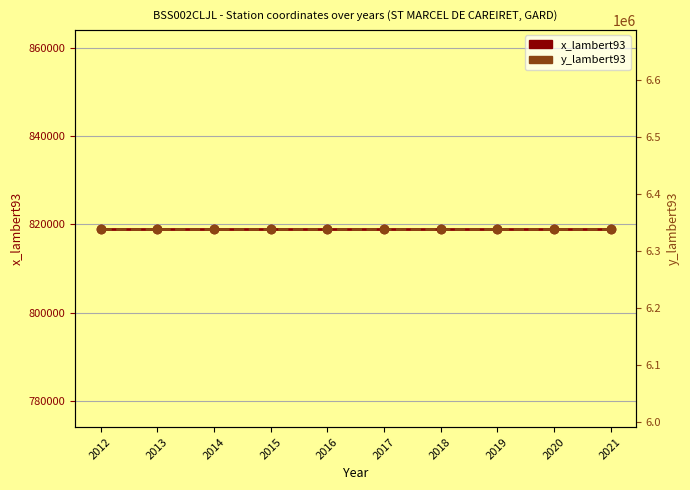

Reading left to right, transcribe all the data shown in this chart.

x_lambert93: 2012=819052	2013=819052	2014=819052	2015=819052	2016=819052	2017=819052	2018=819052	2019=819052	2020=819052	2021=819052
y_lambert93: 2012=6339997	2013=6339997	2014=6339997	2015=6339997	2016=6339997	2017=6339997	2018=6339997	2019=6339997	2020=6339997	2021=6339997